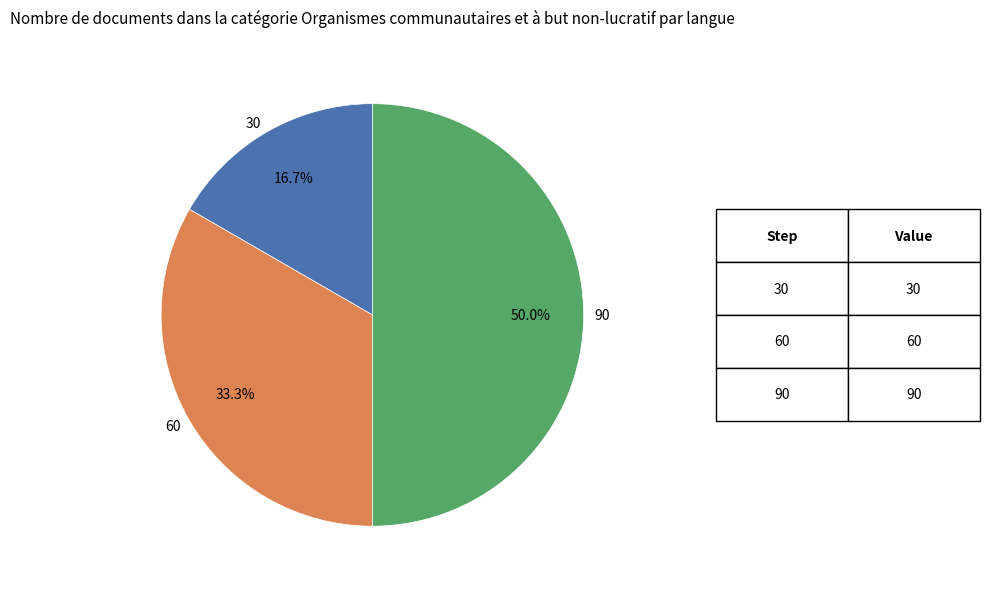

Rank the categories by value from lowest to highest.

30, 60, 90